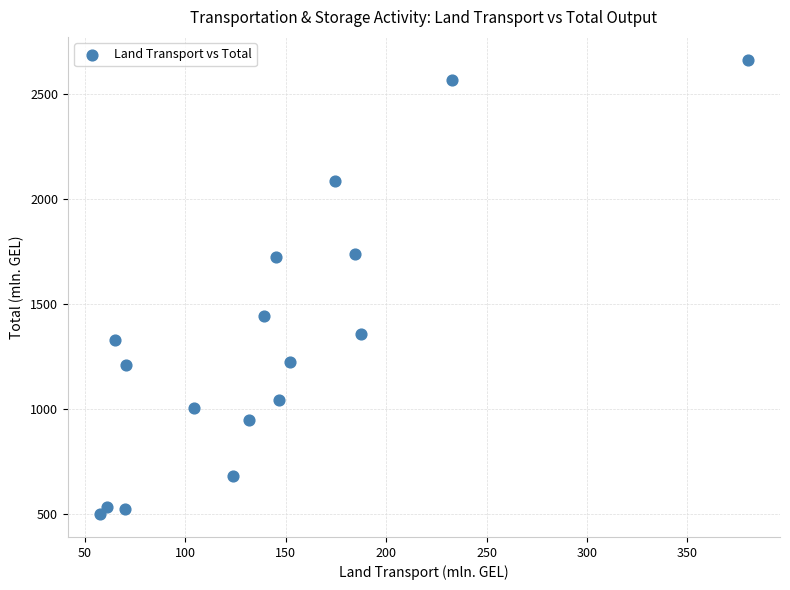

What is the range of Y values (max minus min)?

2165.7